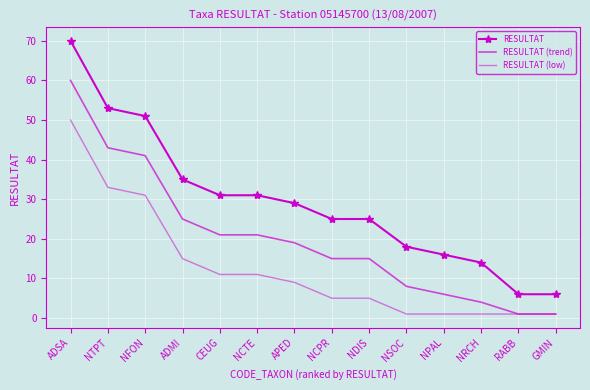

Where does the RESULTAT series first go above 29?

ADSA